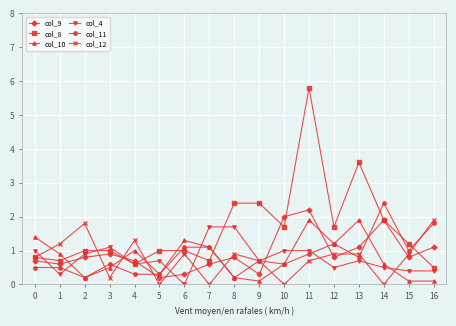

True or false: col_10 has more than 0 points higher than both neighbors.

True